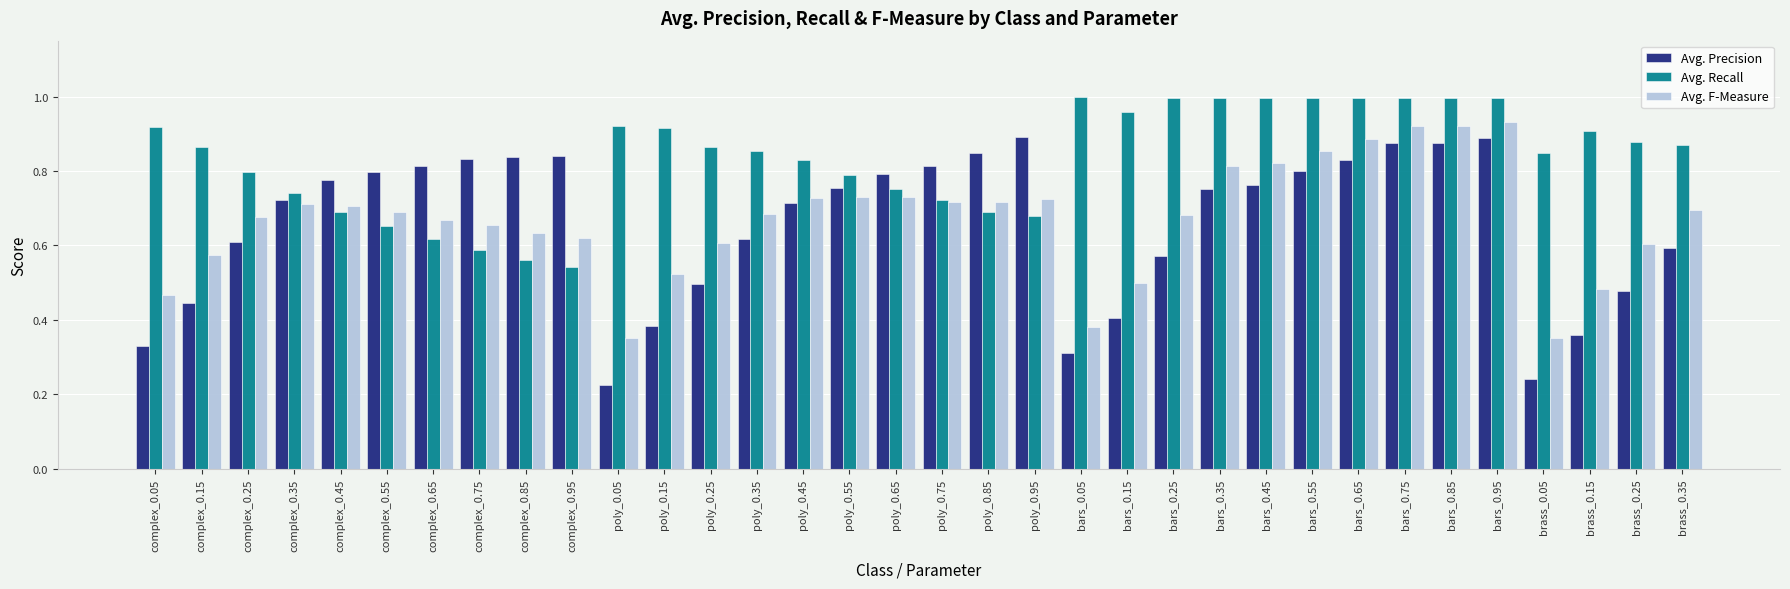

Which series has the largest range (max minus min)?

Avg. Precision